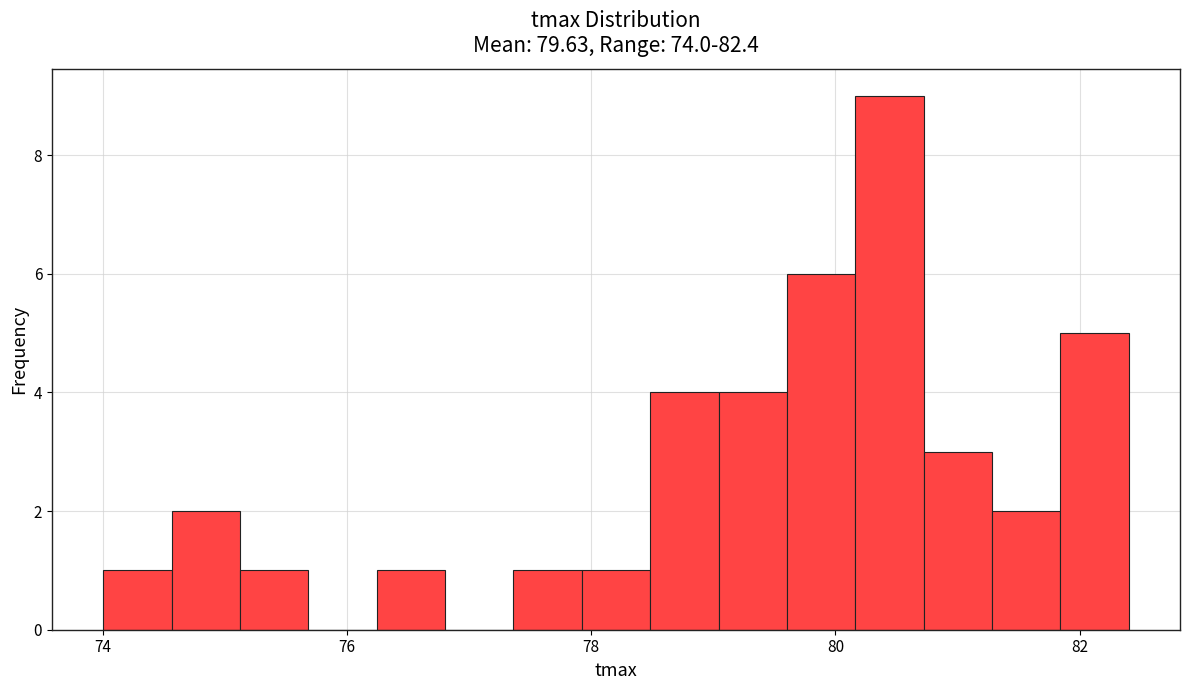

Read against the x-axis, roughly where is the centre of the tallest bar?

80.4